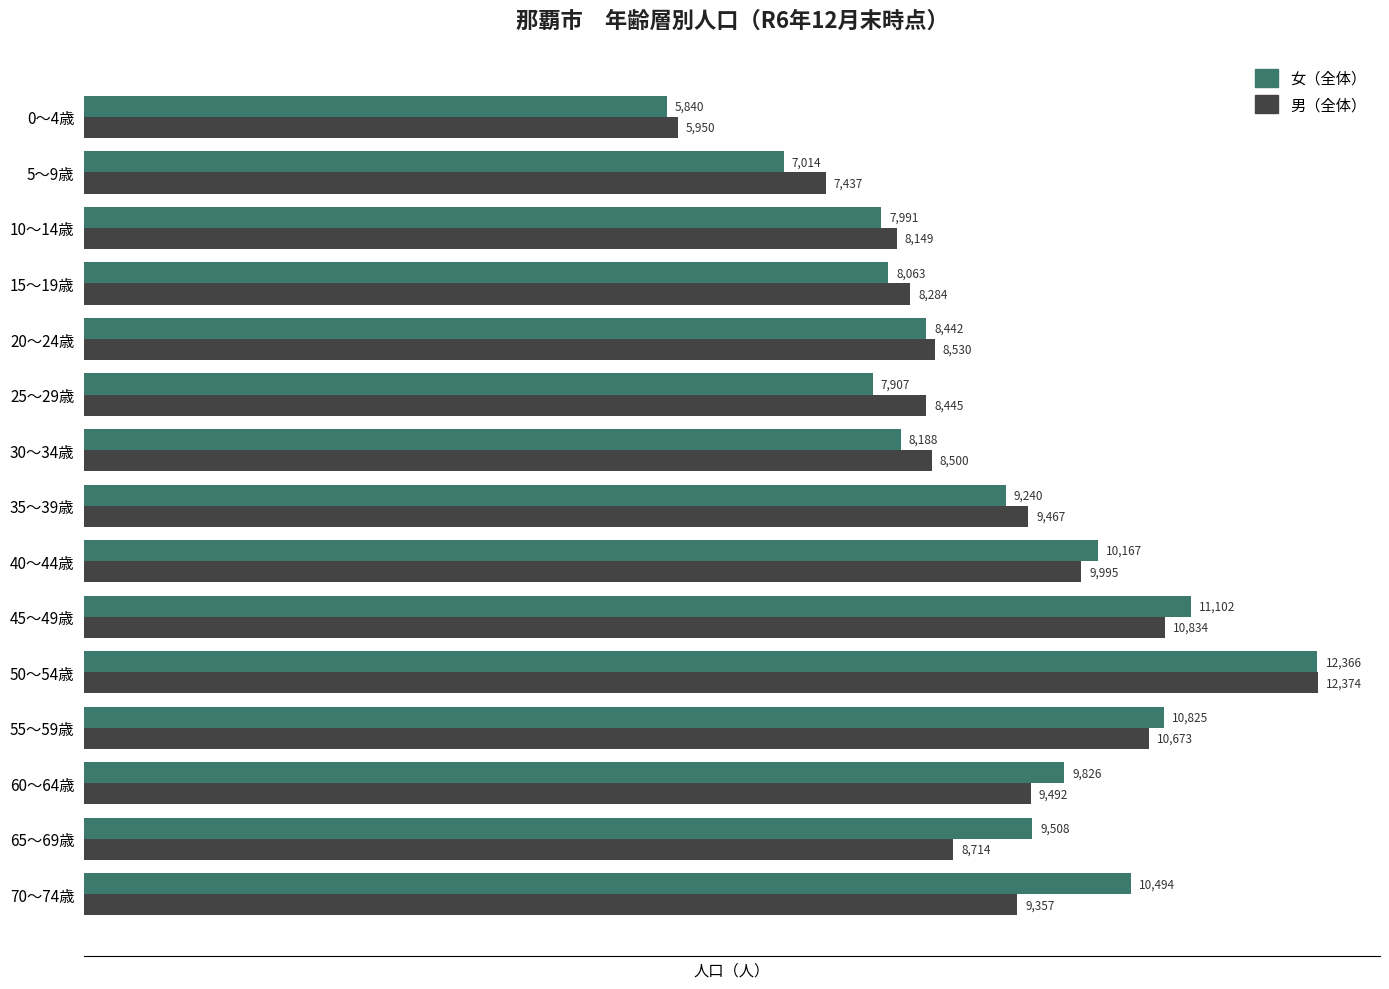

Rank the categories by 女（全体） value from lowest to highest.

0～4歳, 5～9歳, 25～29歳, 10～14歳, 15～19歳, 30～34歳, 20～24歳, 35～39歳, 65～69歳, 60～64歳, 40～44歳, 70～74歳, 55～59歳, 45～49歳, 50～54歳